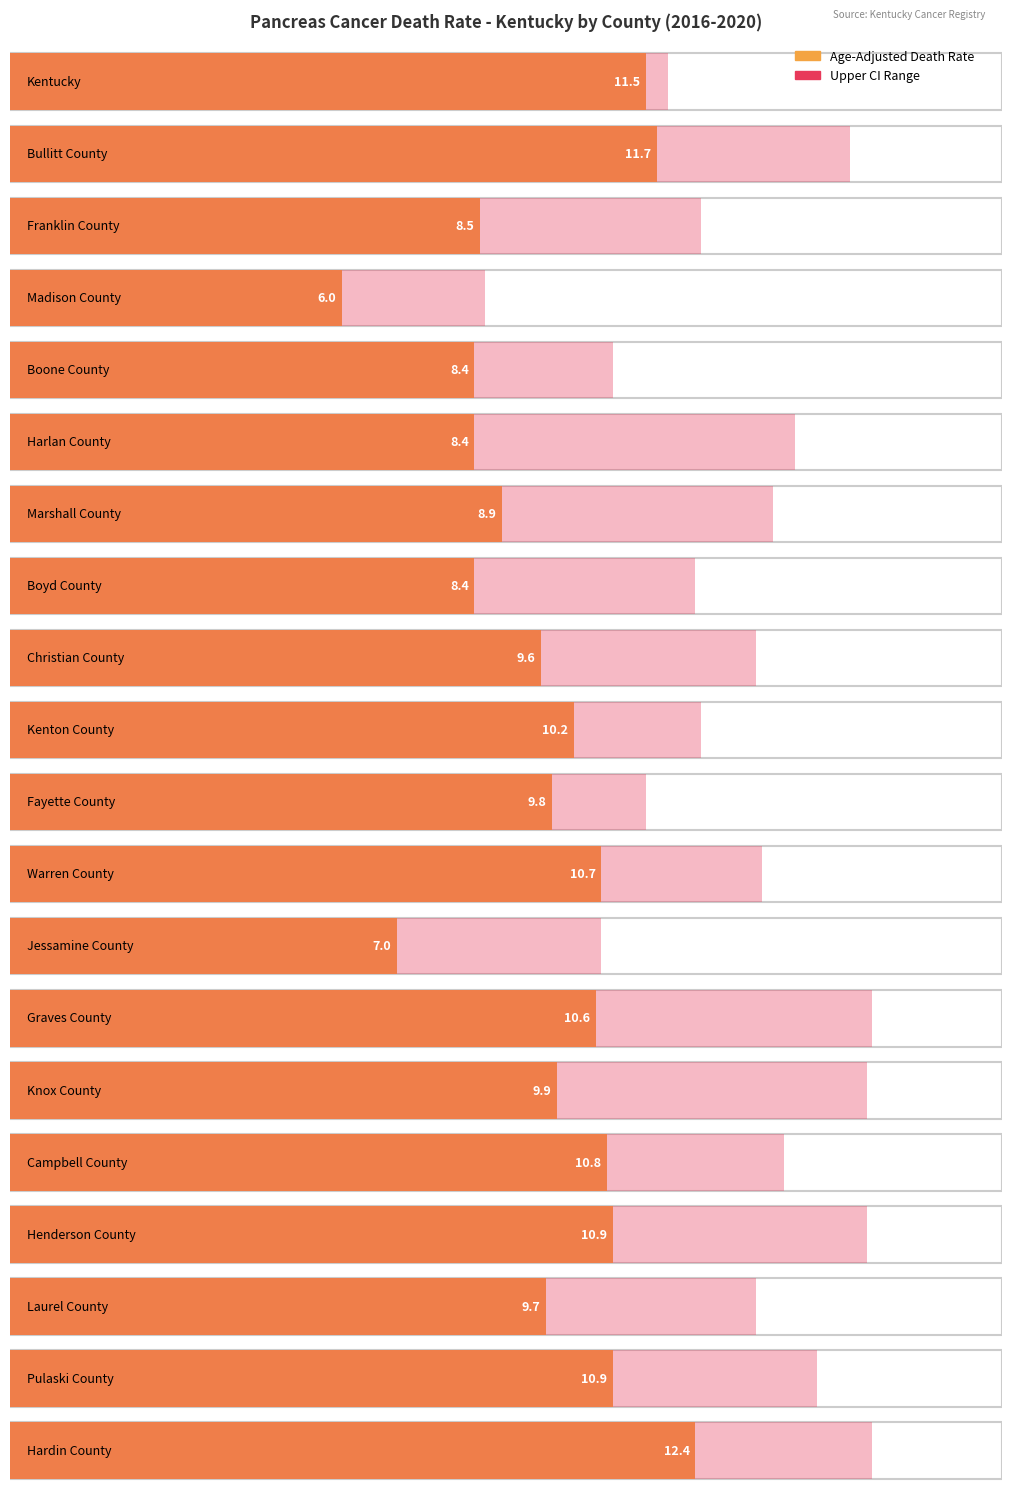

What is the value of the Age-Adjusted Death Rate bar at the 1st from the left?

11.5